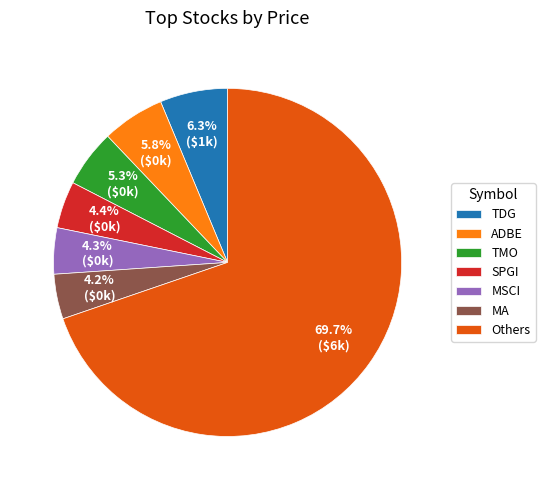

What is the ratio of the value at TMO to the value at SPGI?

1.2